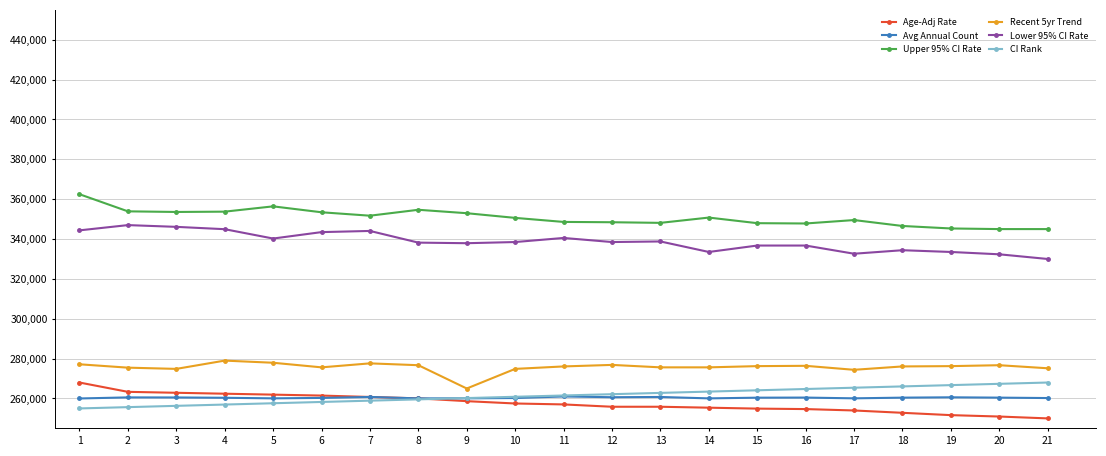

What is the spread (max minus min) of values at 10?

93144.5